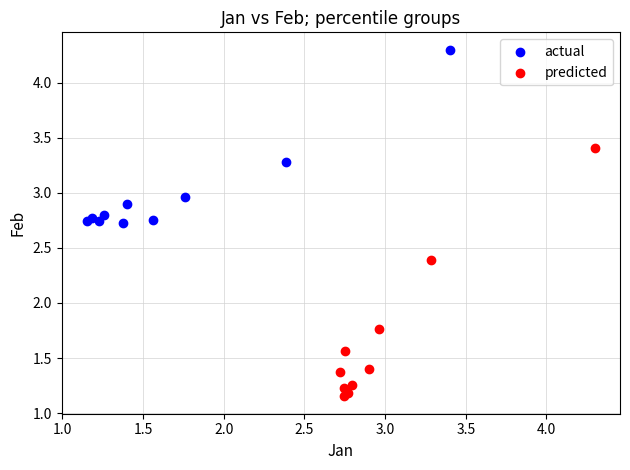

Which series contains the lowest Y value?

predicted